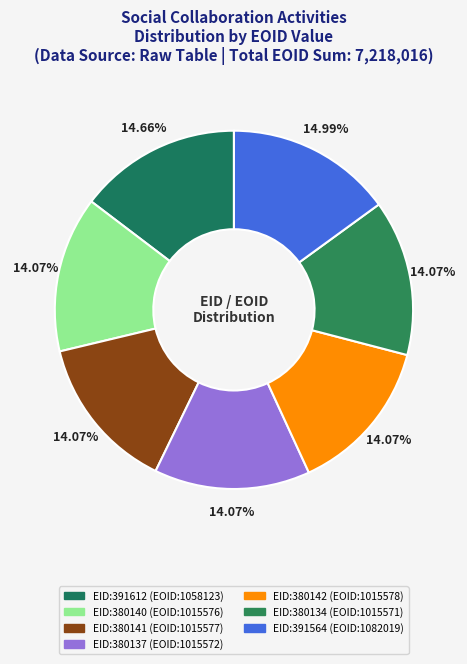

Rank the categories by value from lowest to highest.

380134, 380137, 380140, 380141, 380142, 391612, 391564